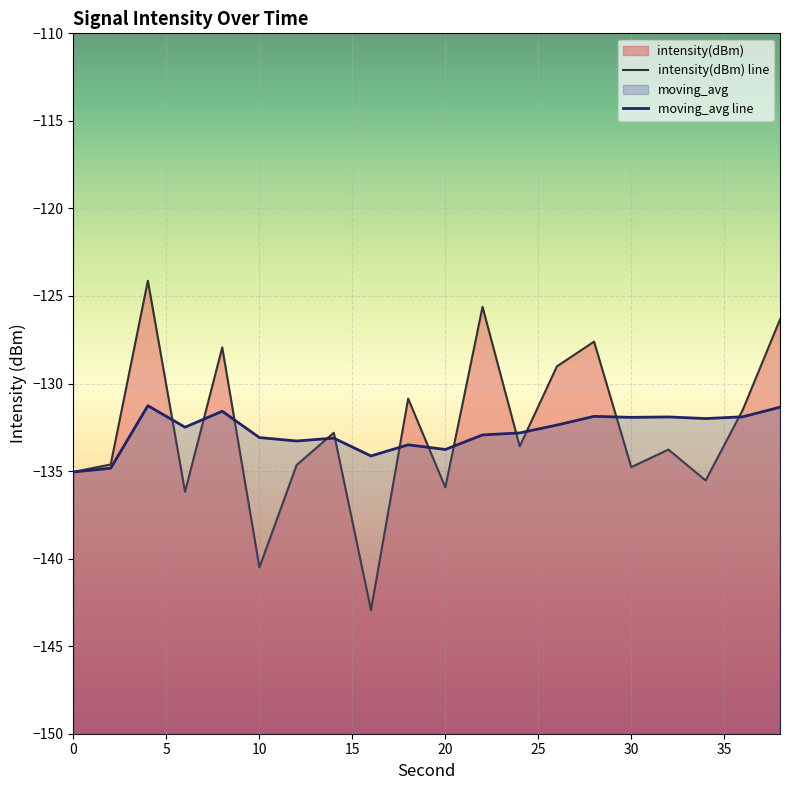

What is the greatest value displayed?

-124.1